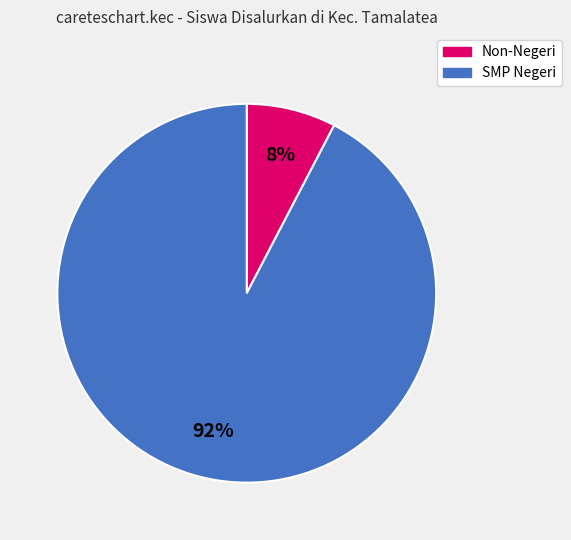

Is there a majority slice in this chart?

Yes